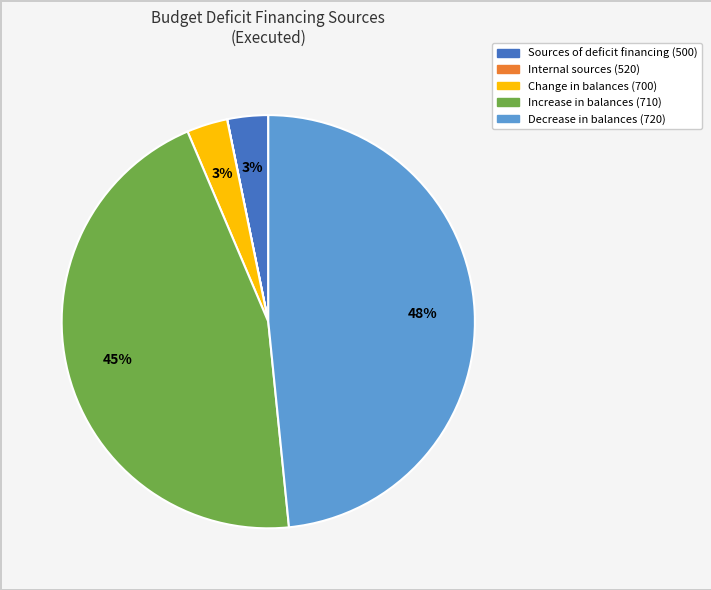

Is there a majority slice in this chart?

No